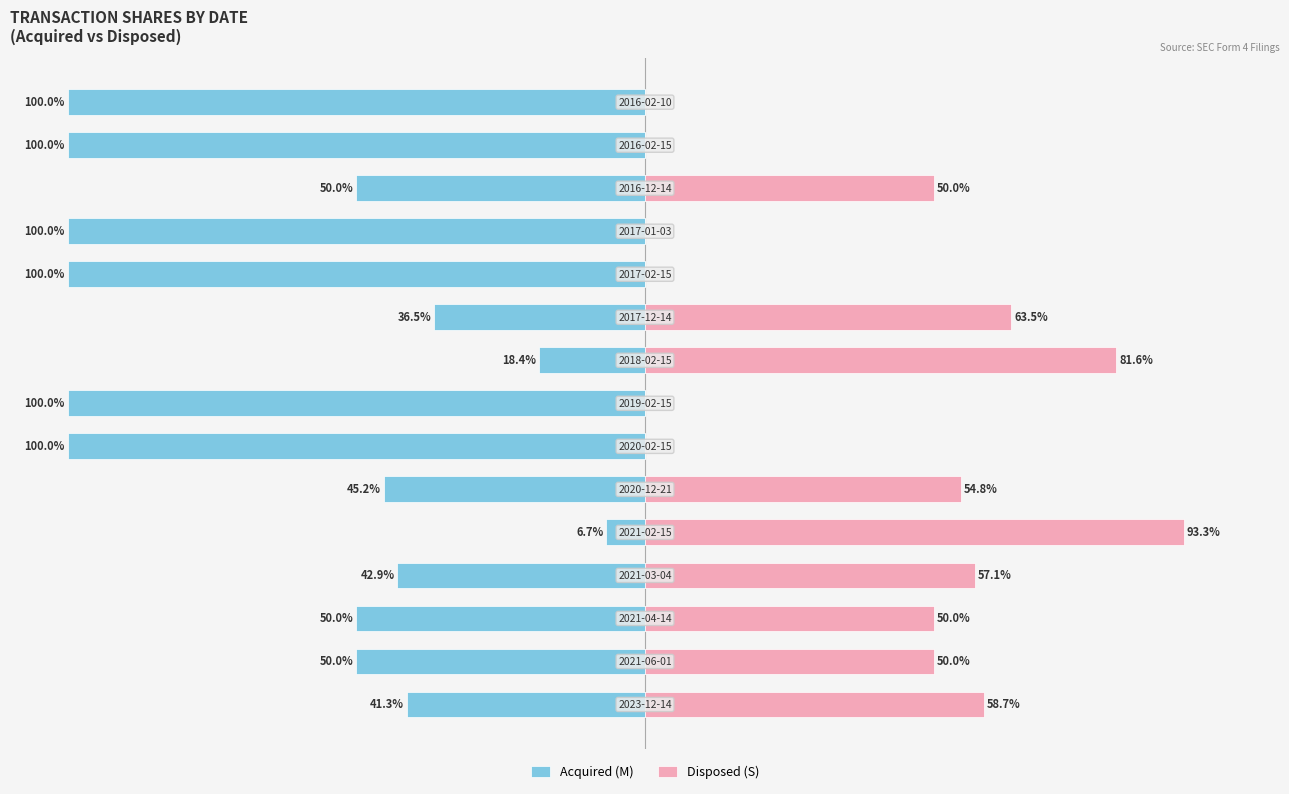

What is the value of the Disposed (S) bar at the 5th from the left?

93.3